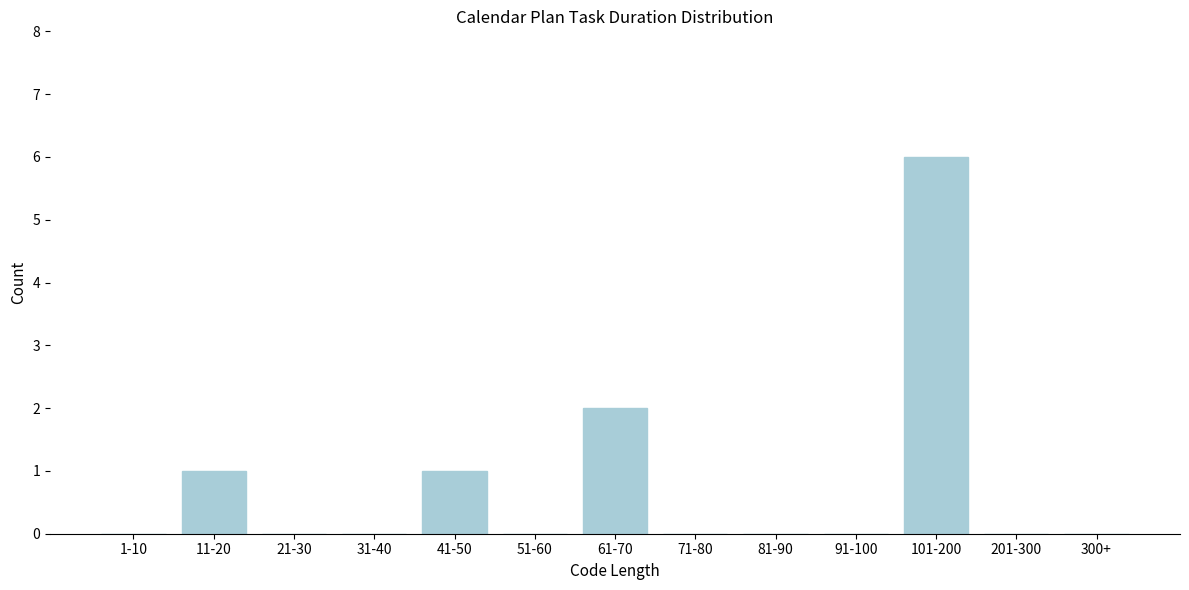

Reading left to right, transcribe all the data shown in this chart.

1-10=0	11-20=1	21-30=0	31-40=0	41-50=1	51-60=0	61-70=2	71-80=0	81-90=0	91-100=0	101-200=6	201-300=0	300+=0